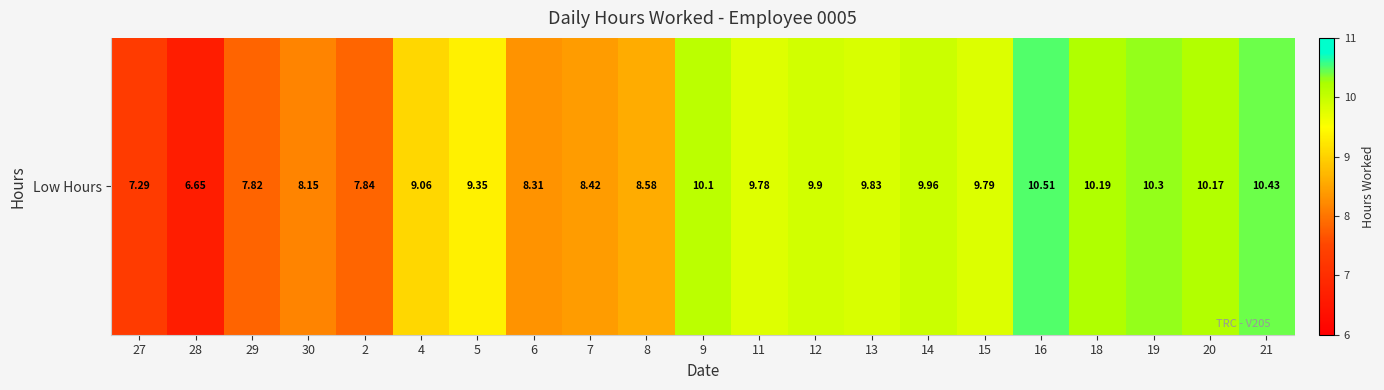

What is the maximum value shown in the chart?

10.5